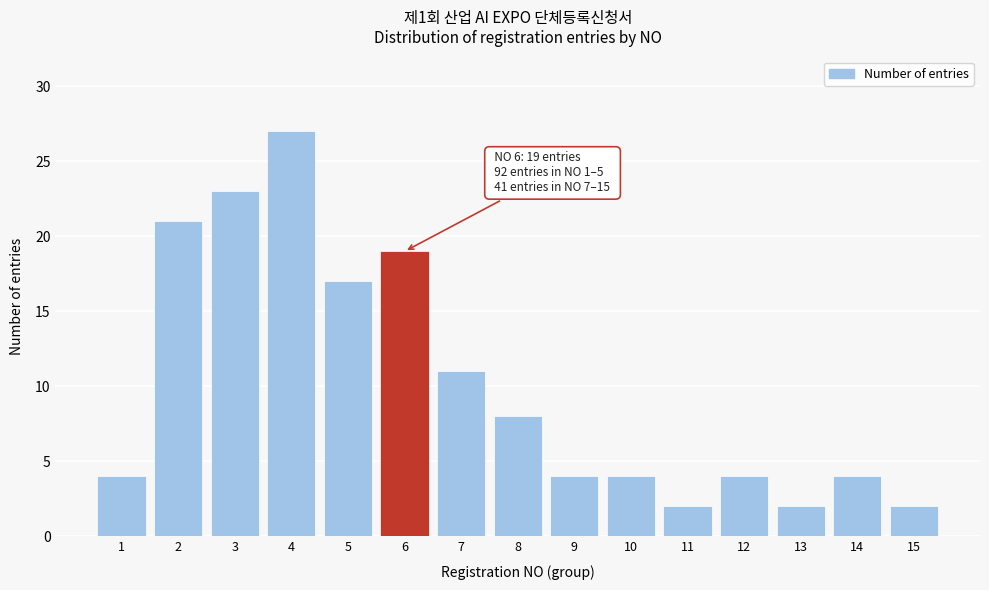

Reading left to right, extract all data points from this chart.

4	21	23	27	17	19	11	8	4	4	2	4	2	4	2